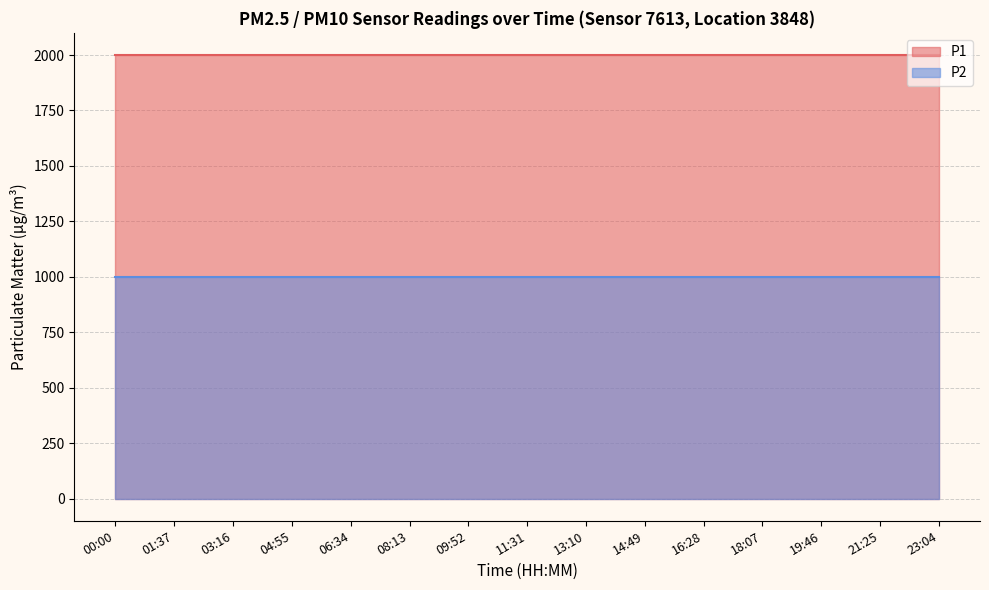

True or false: P2 and P1 cross at least once.

False